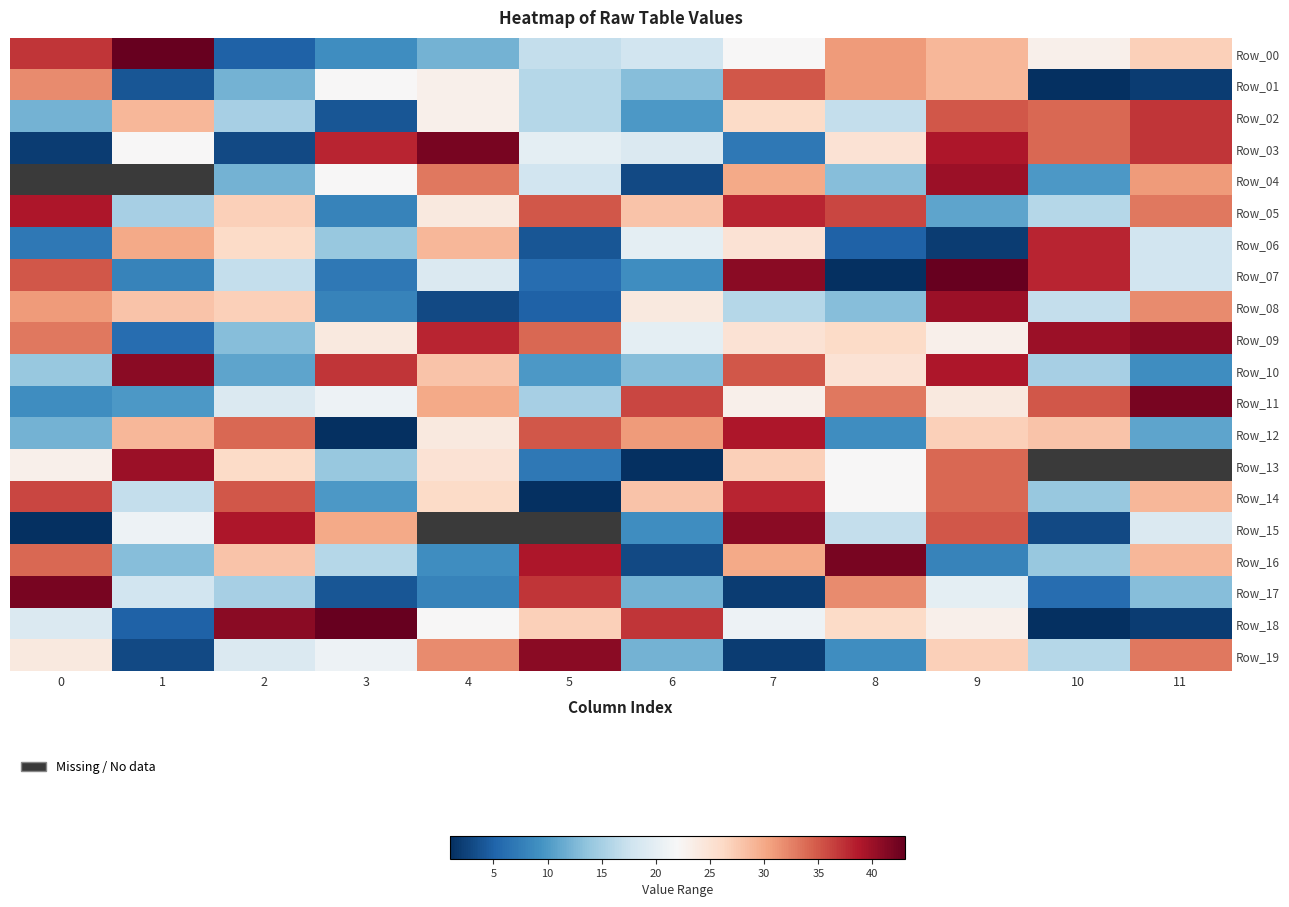

At how many categories does at least one series exceed 28?

12